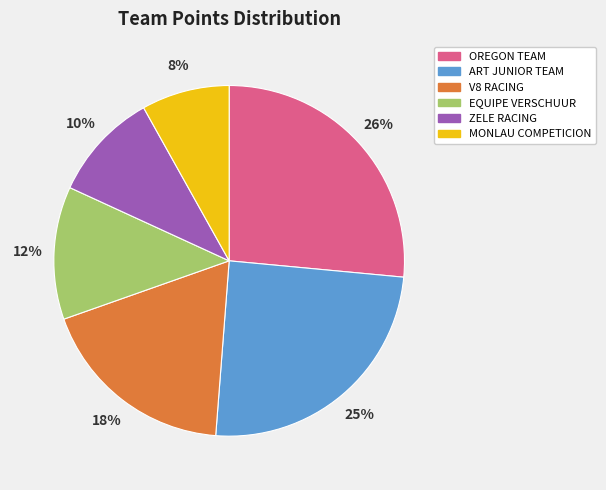

Count the number of slices in the pie.

6